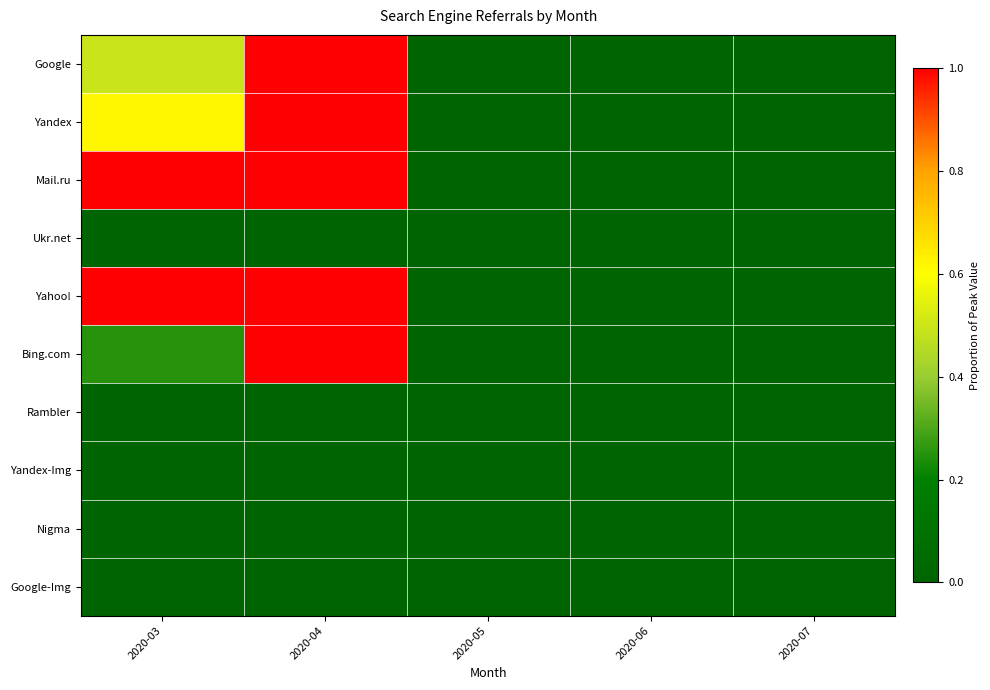

How many series are shown in this chart?

10